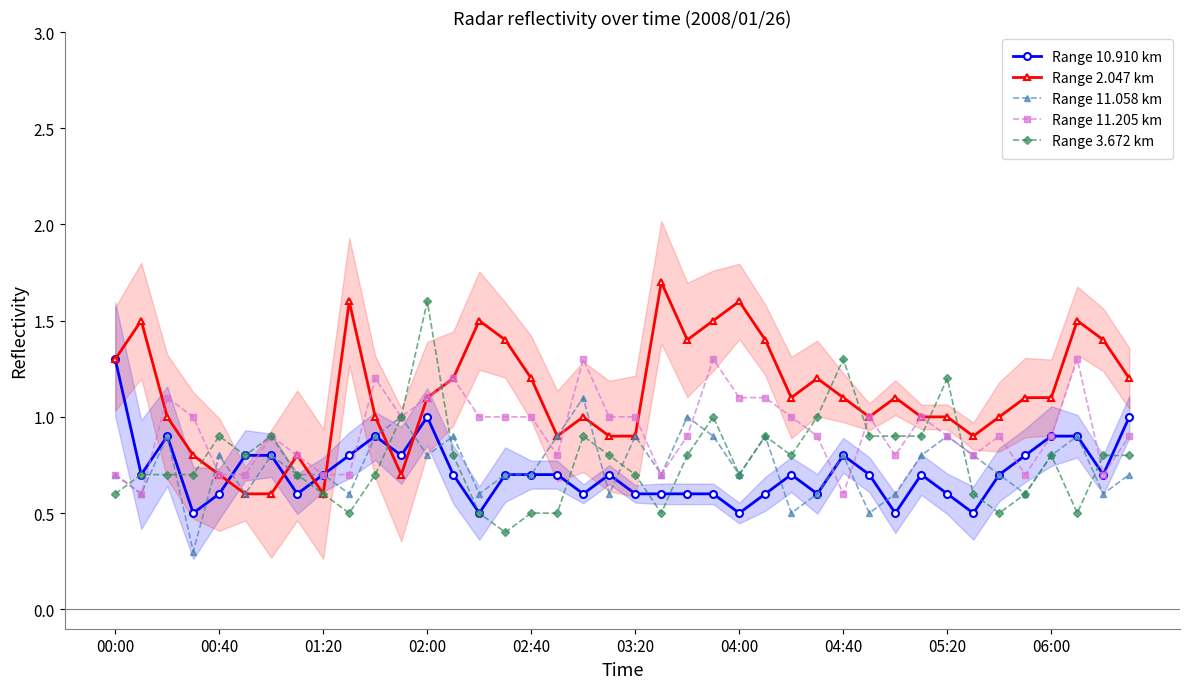

After their last crossing, which series has the higher values: Range 11.058 km or Range 2.047 km?

Range 2.047 km